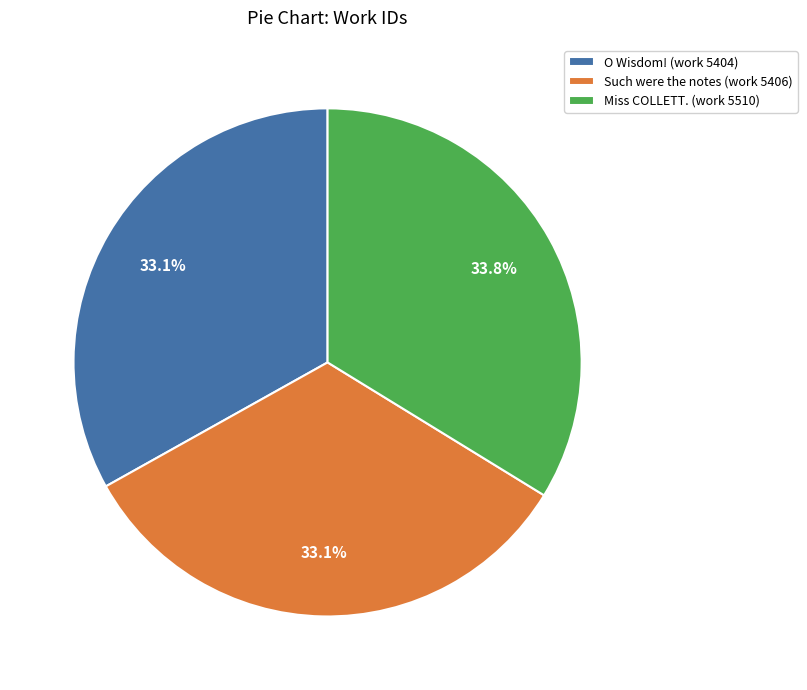

True or false: Such were the notes (work 5406) accounts for 33% of the total.

True